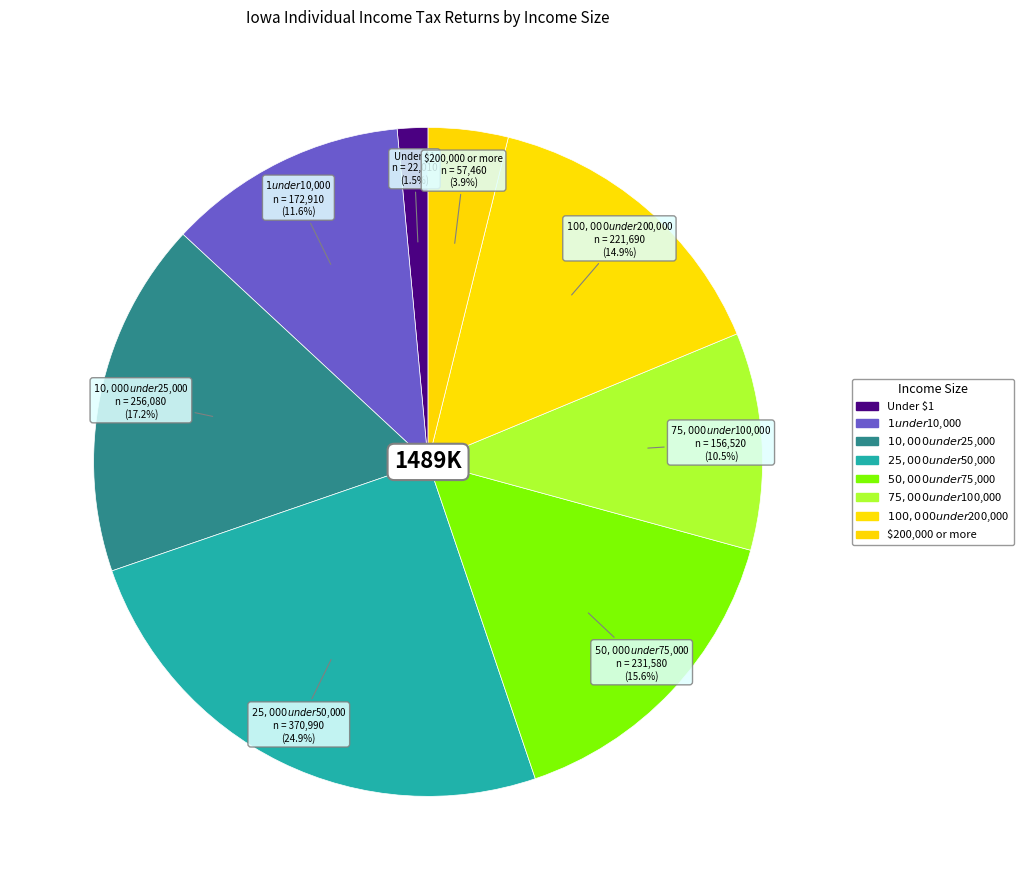

What is the ratio of the value at $100,000 under $200,000 to the value at Under $1?

10.1